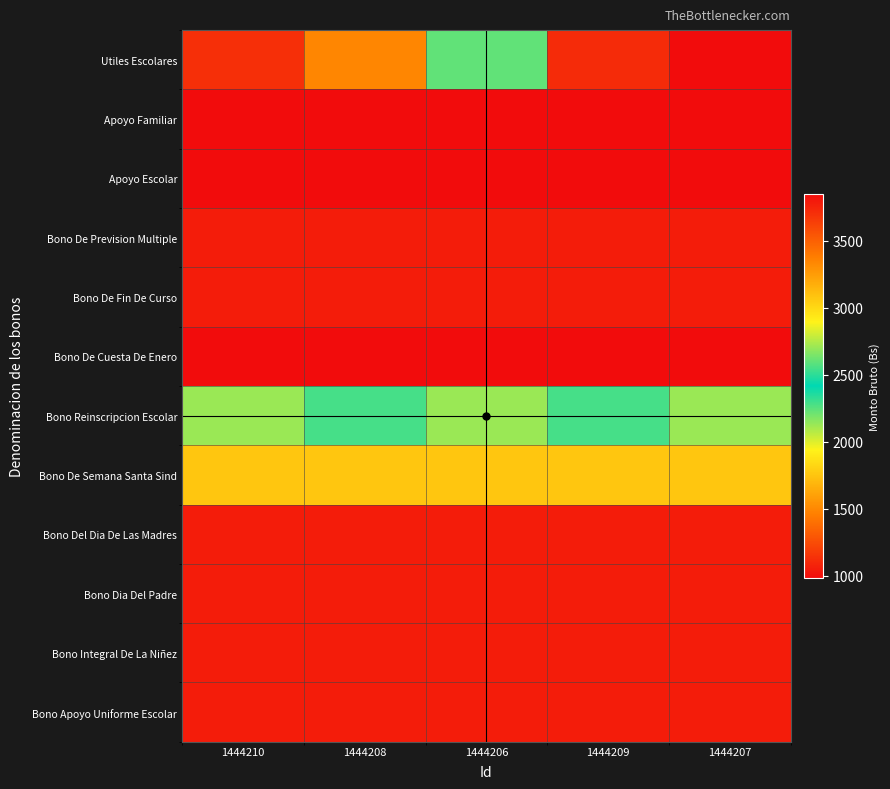

At how many categories does at least one series exceed 2224?

4